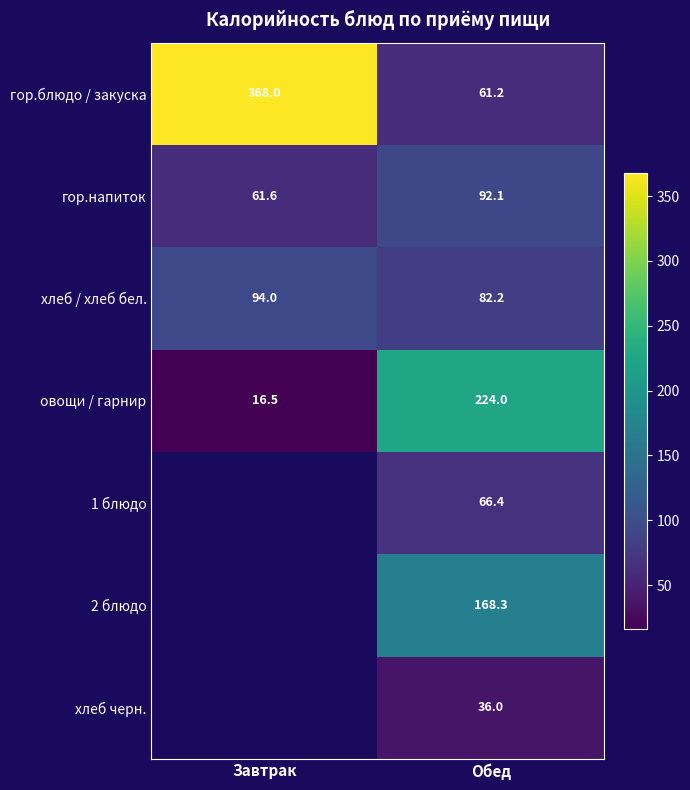

Is the value of овощи / гарнир at Завтрак greater than the value of гор.блюдо / закуска at Завтрак?

No